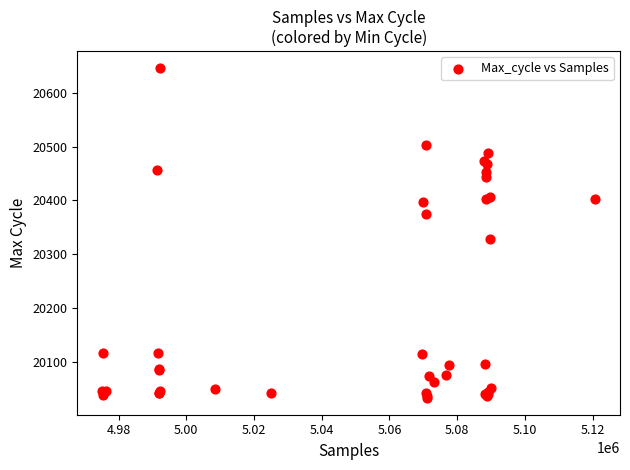

What Y value in the scatter plot is closest to 20339?

20328